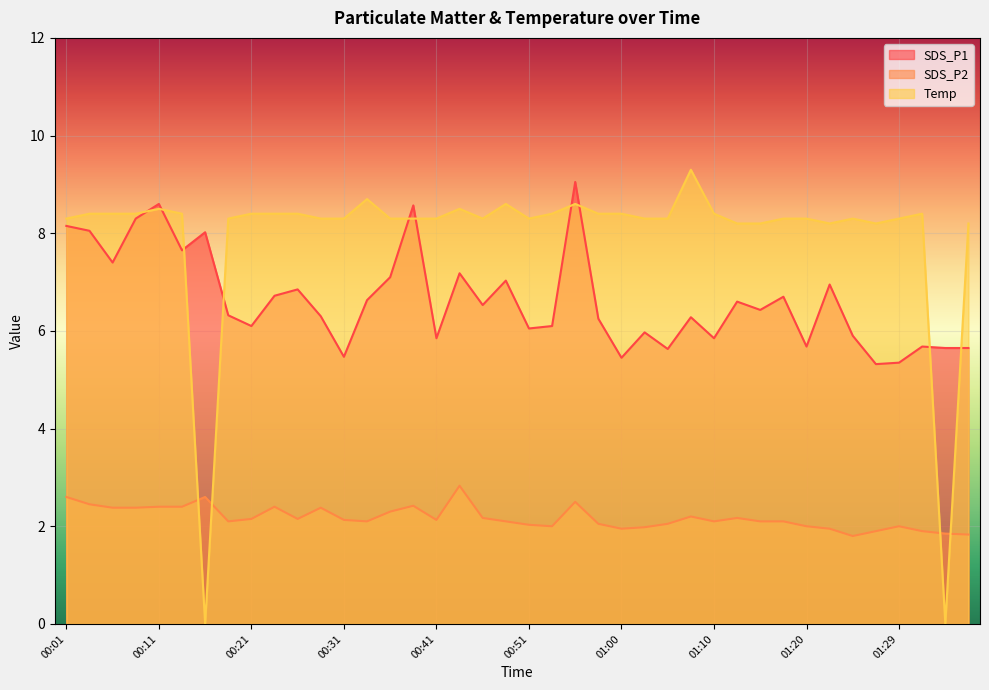

How many values in the SDS_P2 series exceed 2?

29